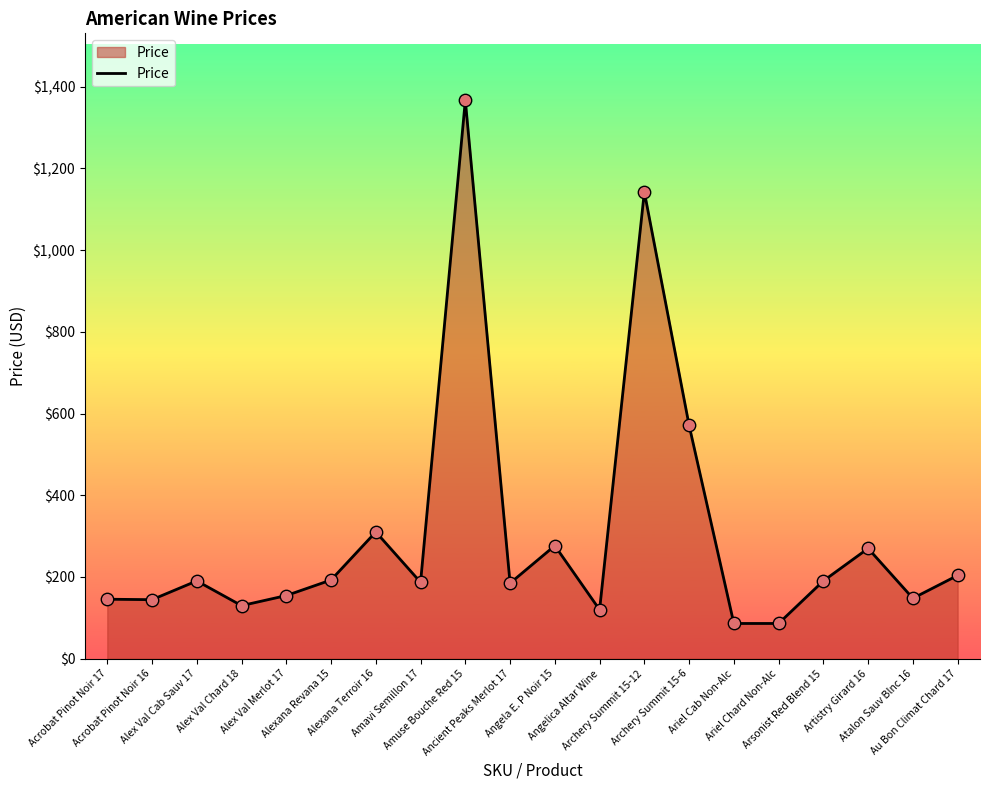

What is the change in value from Alexana Revana 15 to Au Bon Climat Chard 17?

+11.2